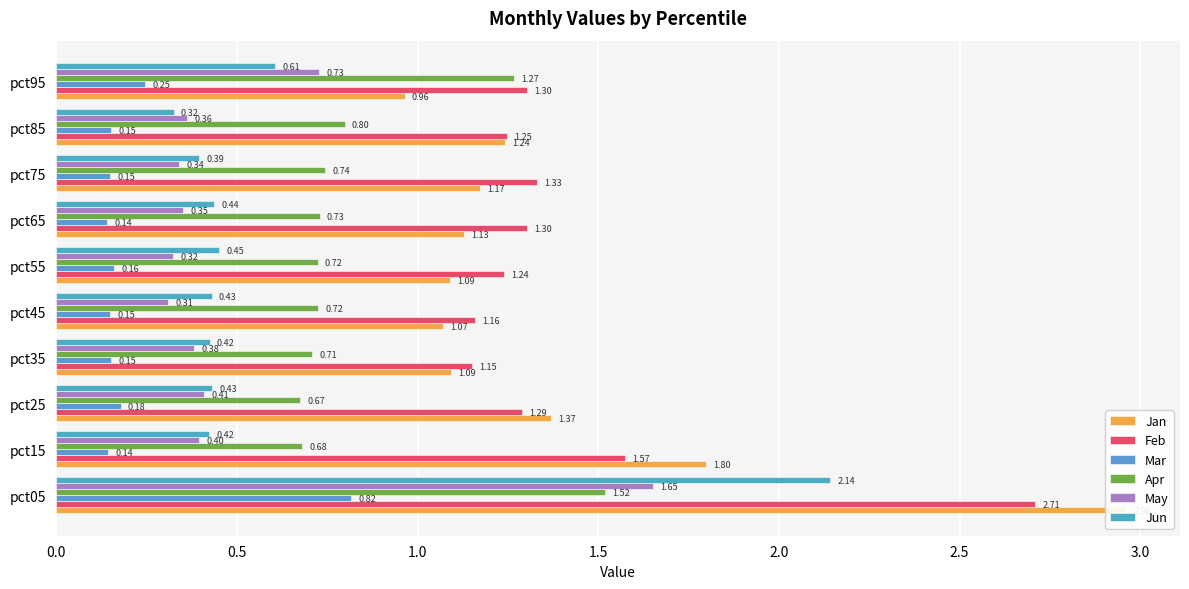

Is the value of May at pct95 greater than the value of Feb at pct95?

No